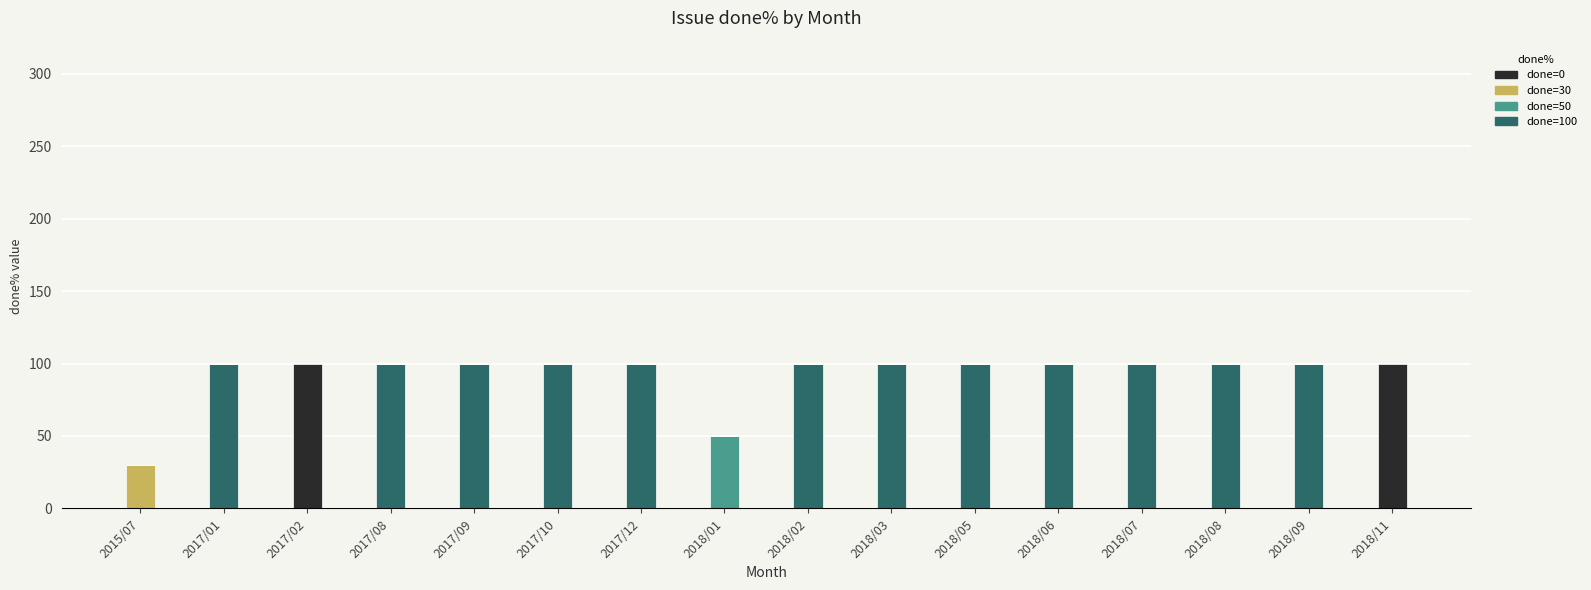

What is the total value across all series at 2018/05?

100